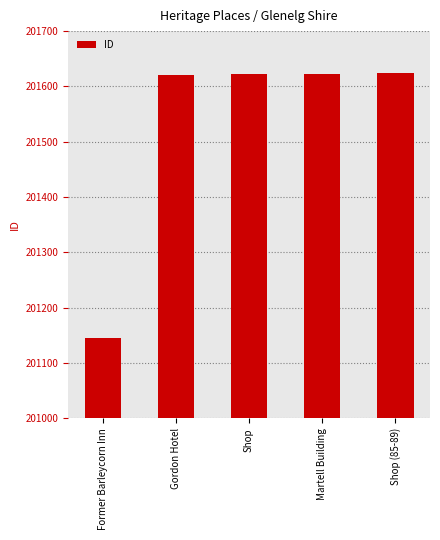

What is the average value?

201527